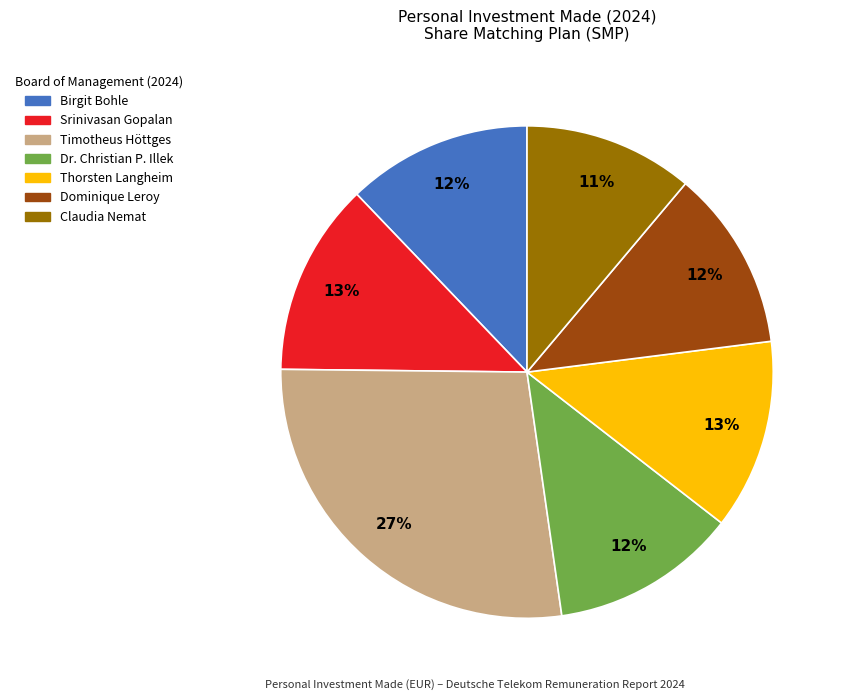

To the nearest percent, what is the difference between the Birgit Bohle and Timotheus Höttges slice percentages?

15%